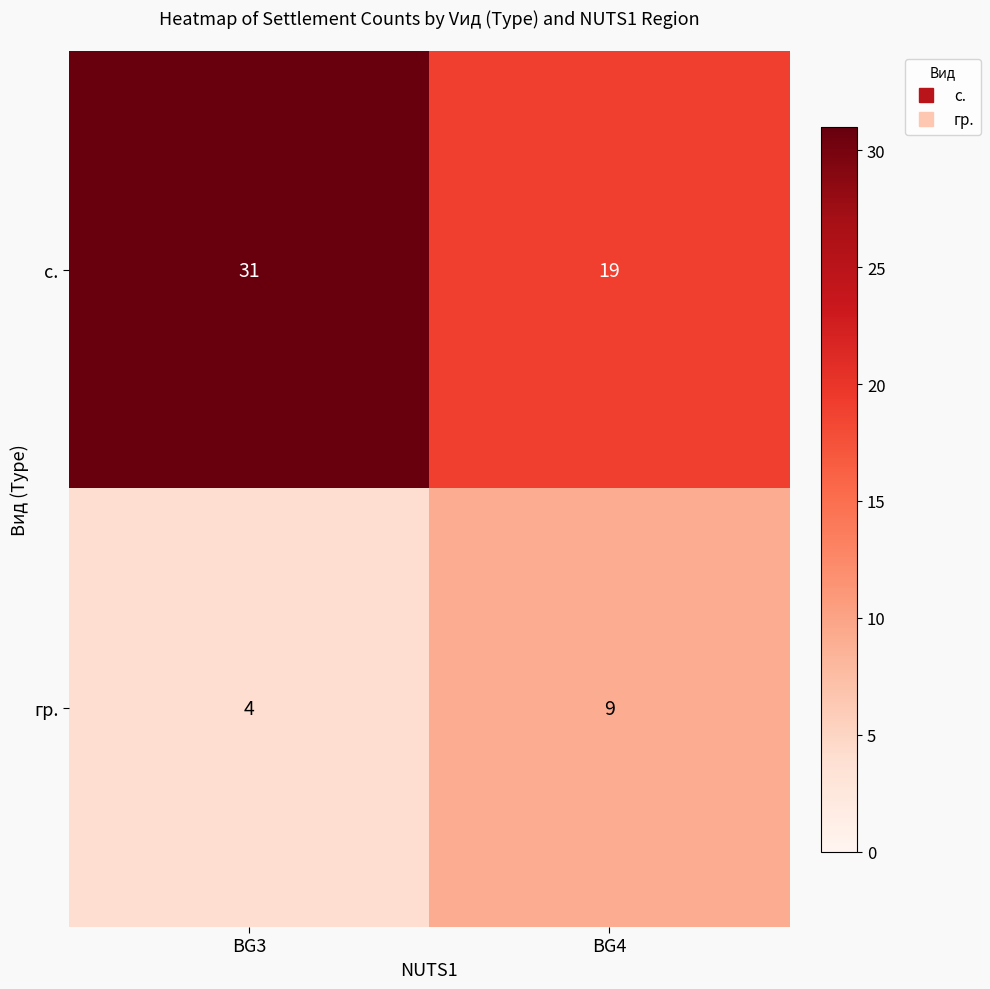

Count the number of categories in the chart.

2